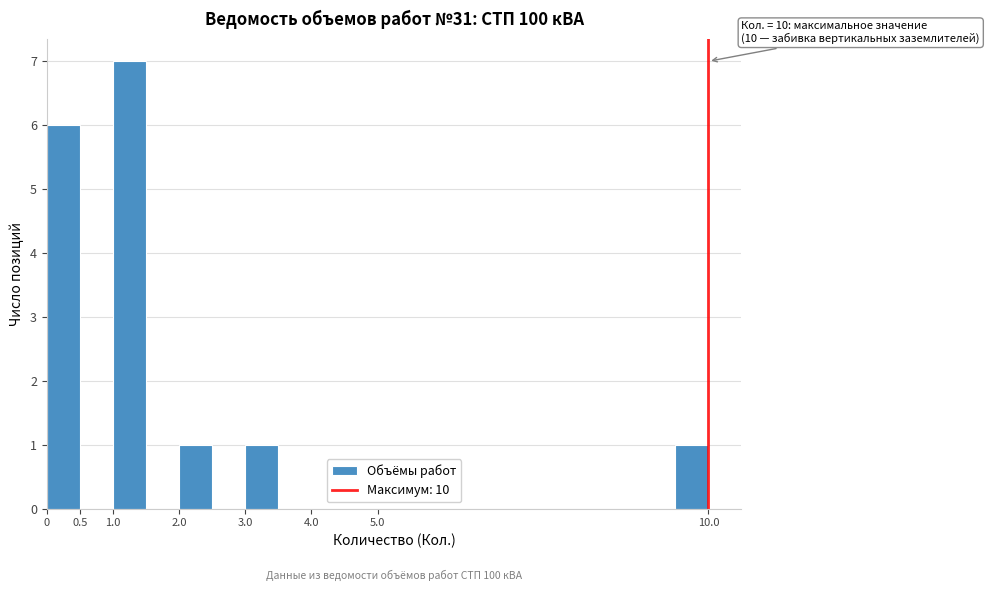

Over which range of the x-axis is the bar tallest?

1.0 to 1.5